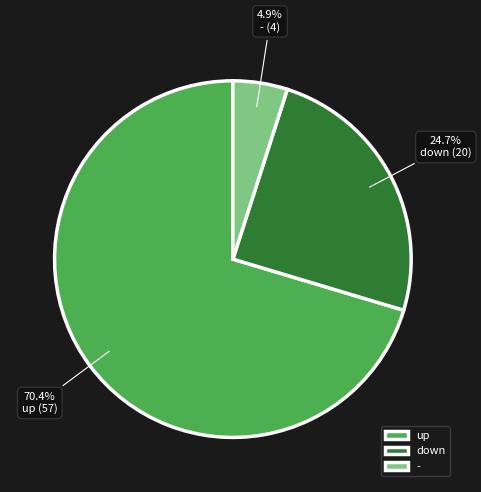

To the nearest percent, what is the average slice percentage?

33%